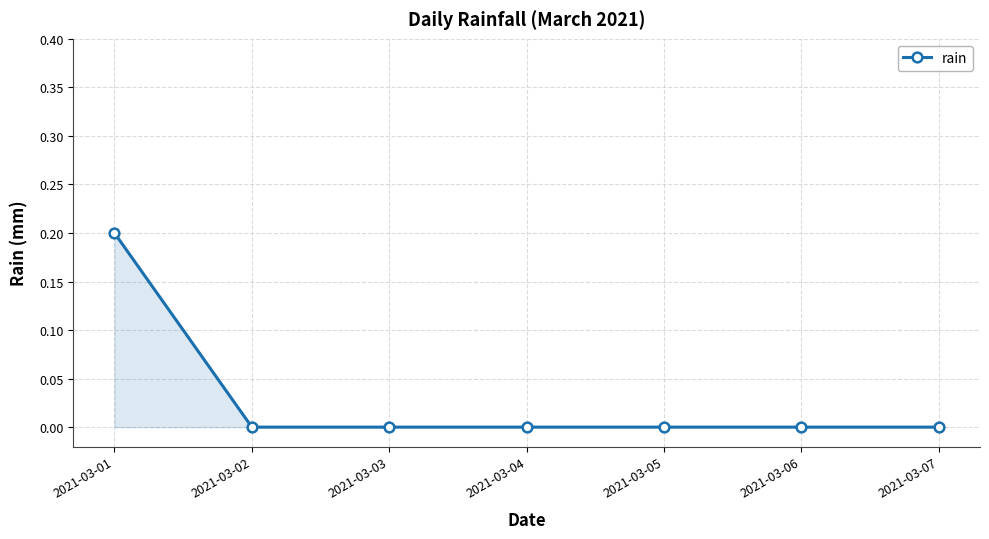

What is the sum of the values at 2021-03-03 and 2021-03-01?

0.2